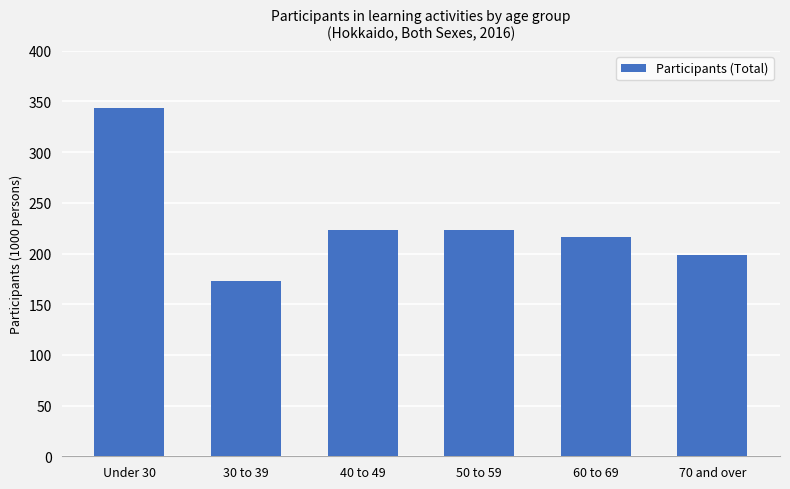

Reading right to left, transcribe all the data shown in this chart.

199	216	223	223	173	344